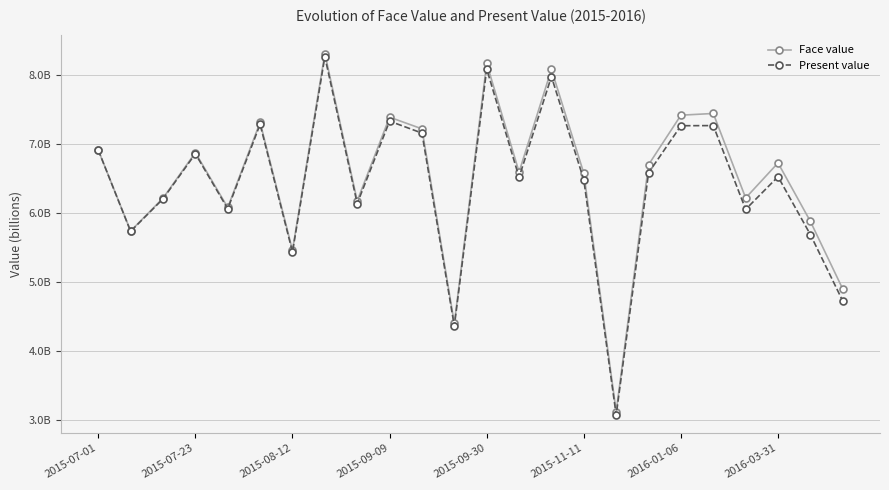

Does the chart have visible grid lines?

Yes